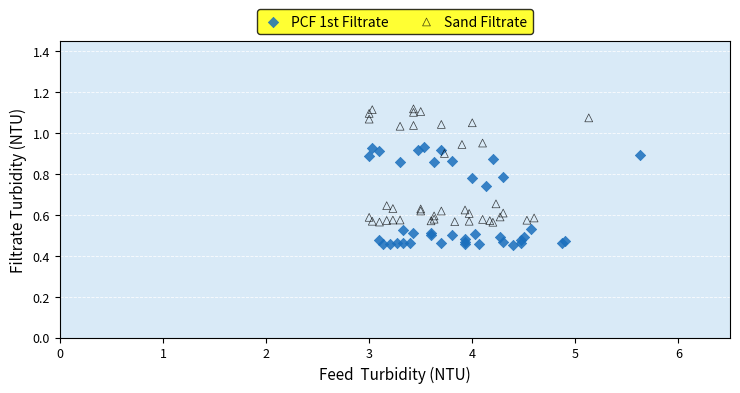

What are all the series names shown in the legend?

PCF 1st Filtrate, Sand Filtrate